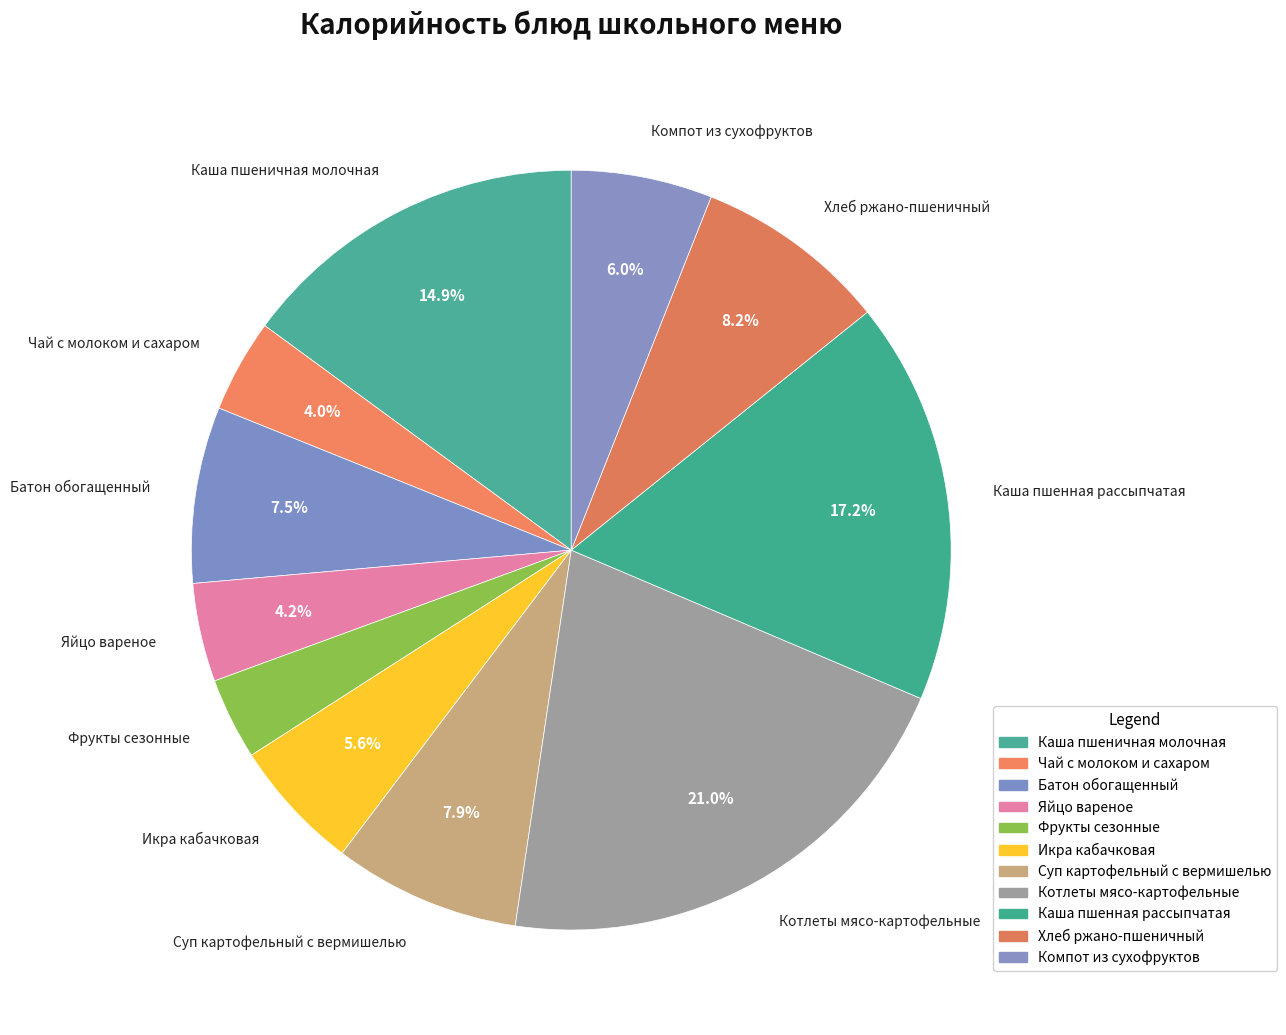

Does Каша пшенная рассыпчатая represent more than half of the total?

No